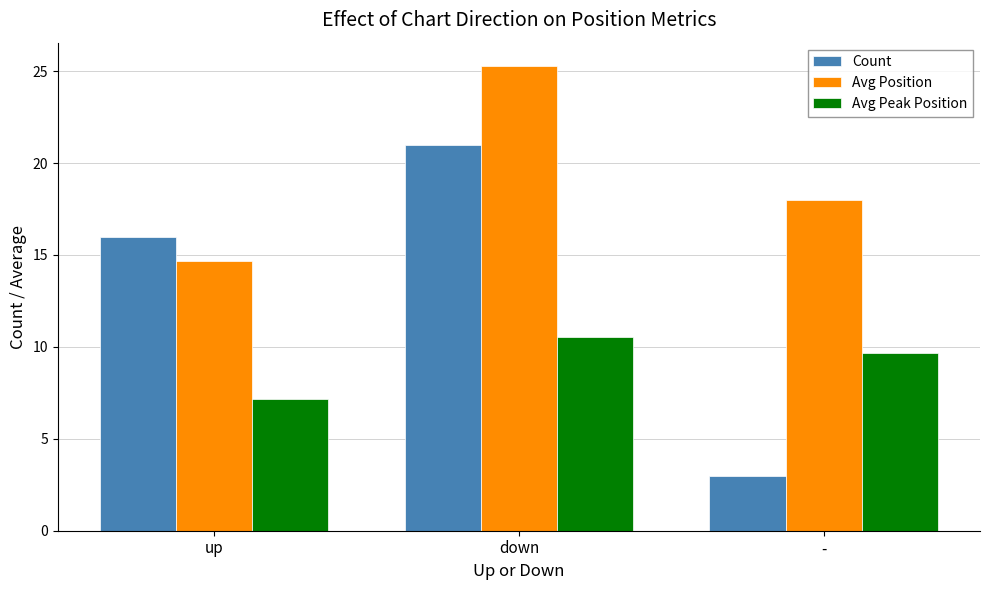

The value of Count at up is 16.0. True or false?

True